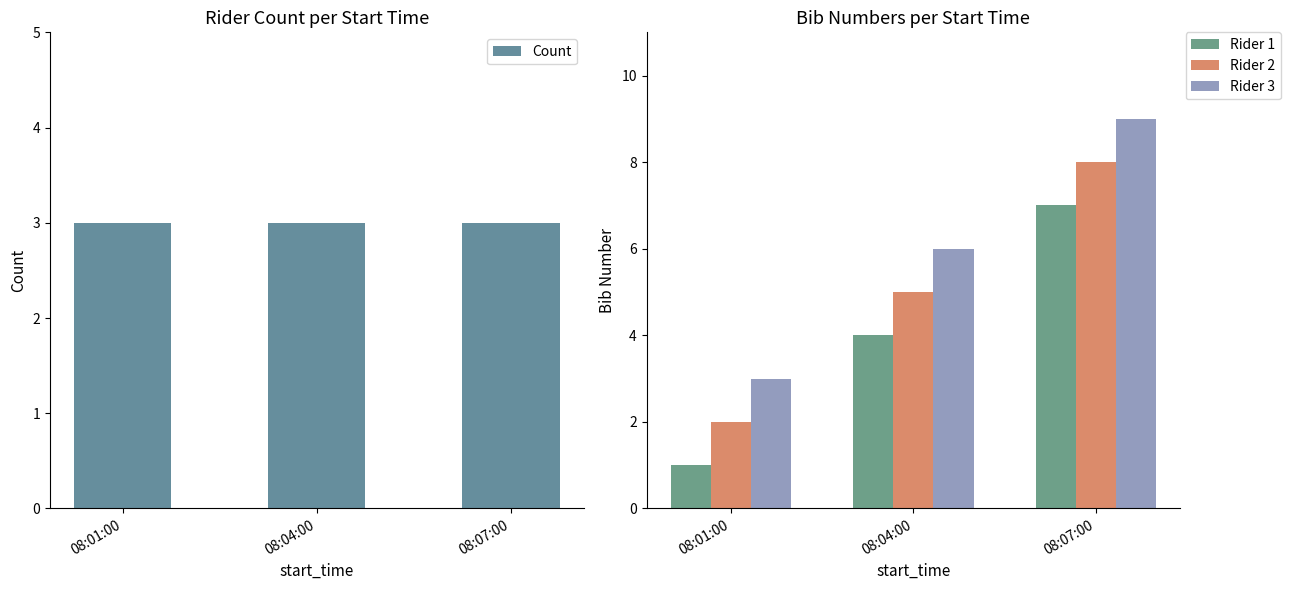

At which label is Rider 3 closest to 6?

08:04:00